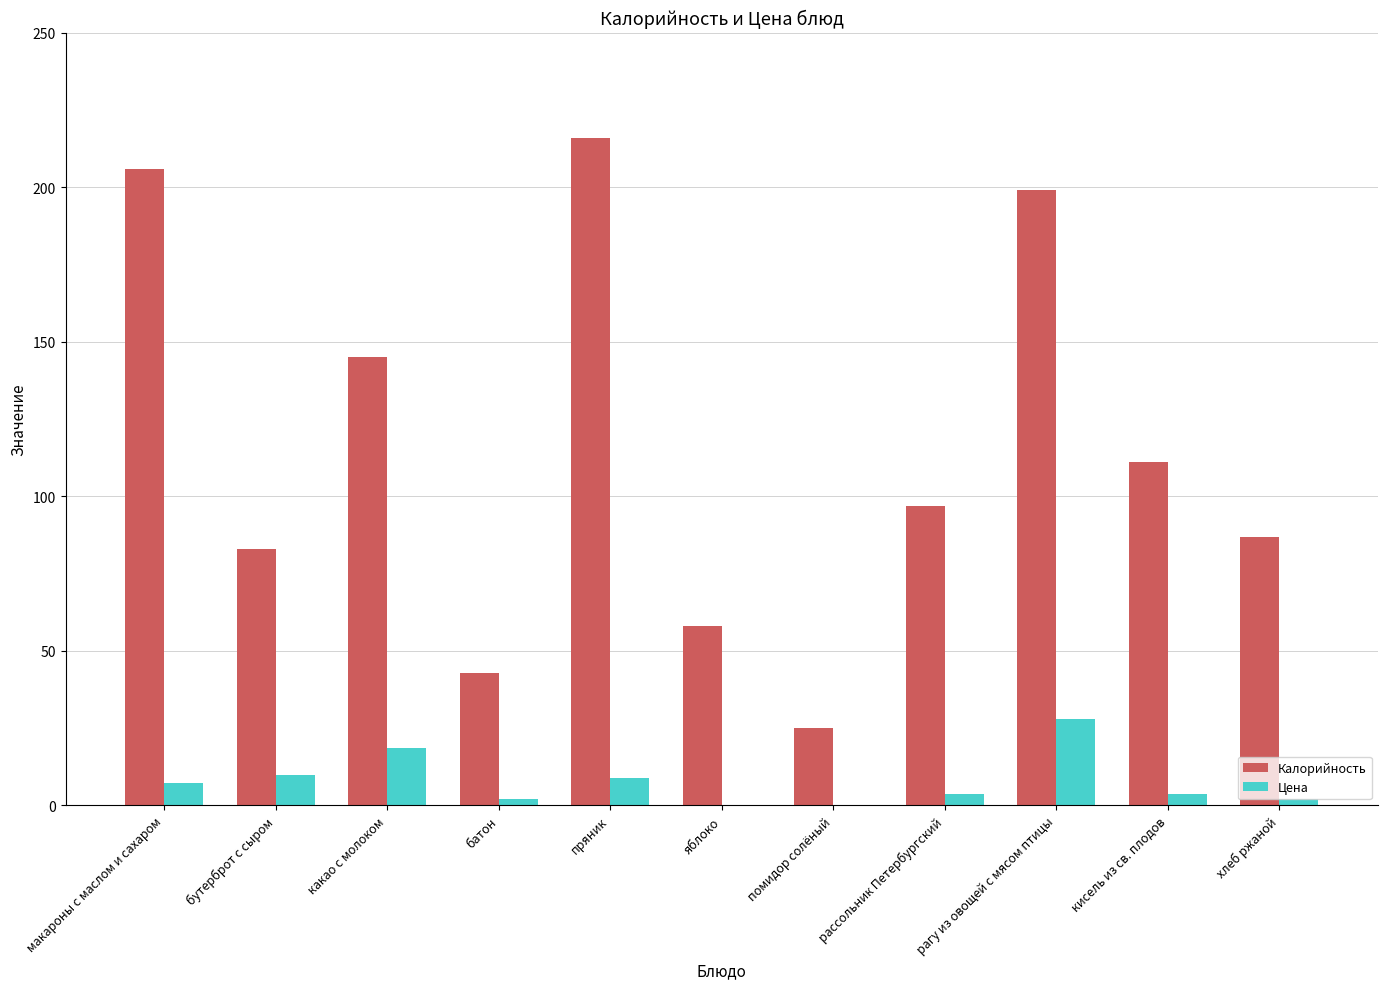

Which series has the largest total across all categories?

Калорийность